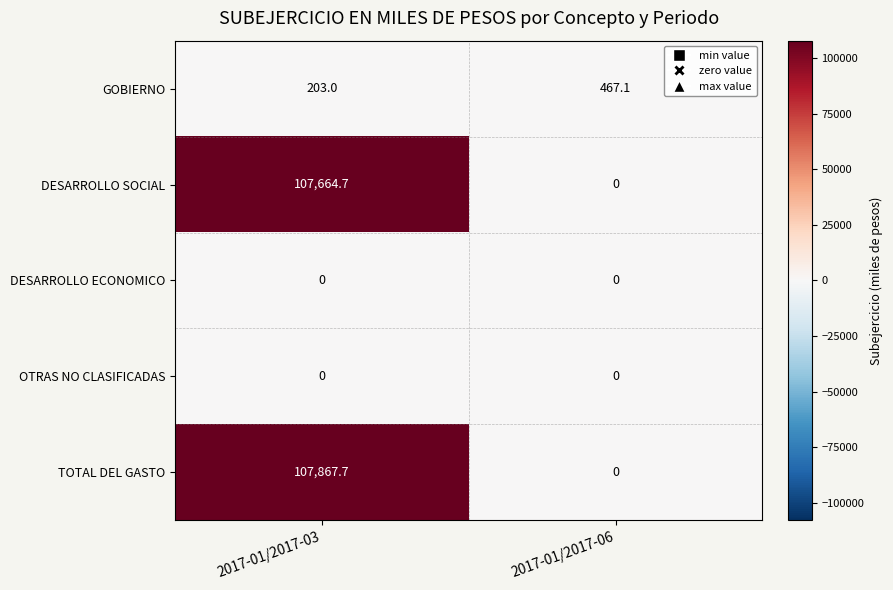

What is the sum of all TOTAL DEL GASTO values?

107867.7